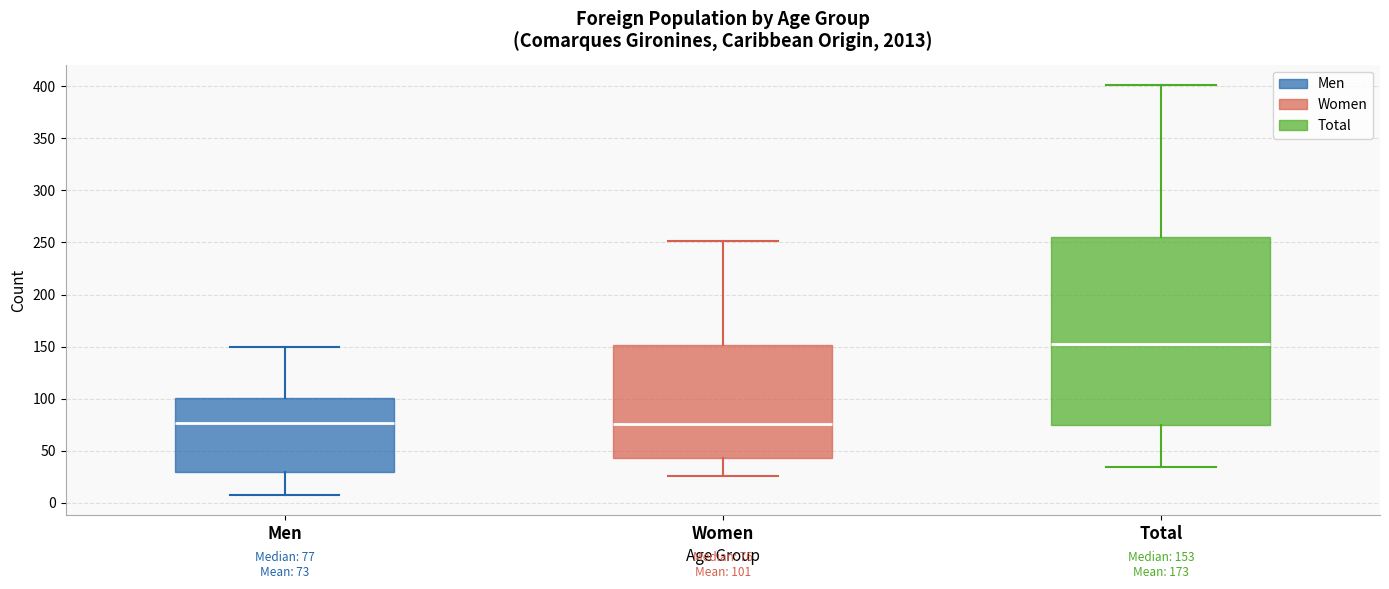

Which box's median line is the highest?

Total